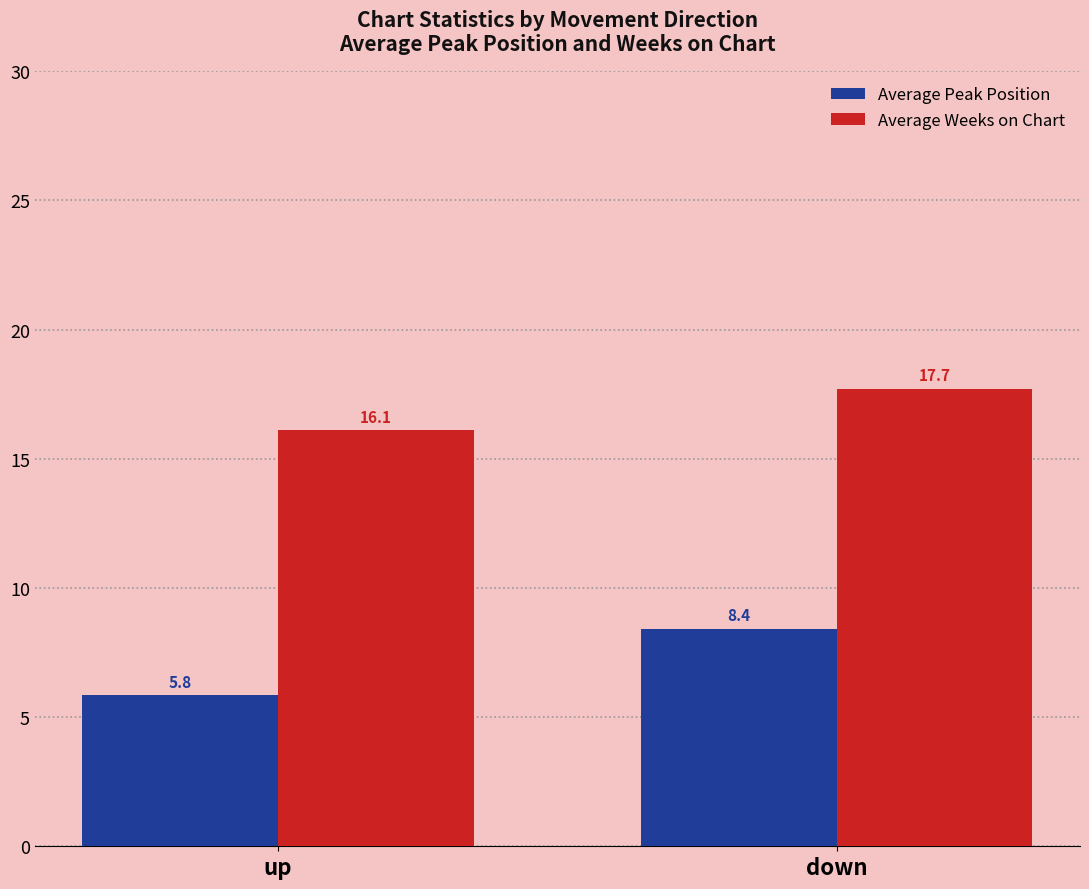

What is the sum of the Average Peak Position values at up and down?

14.3